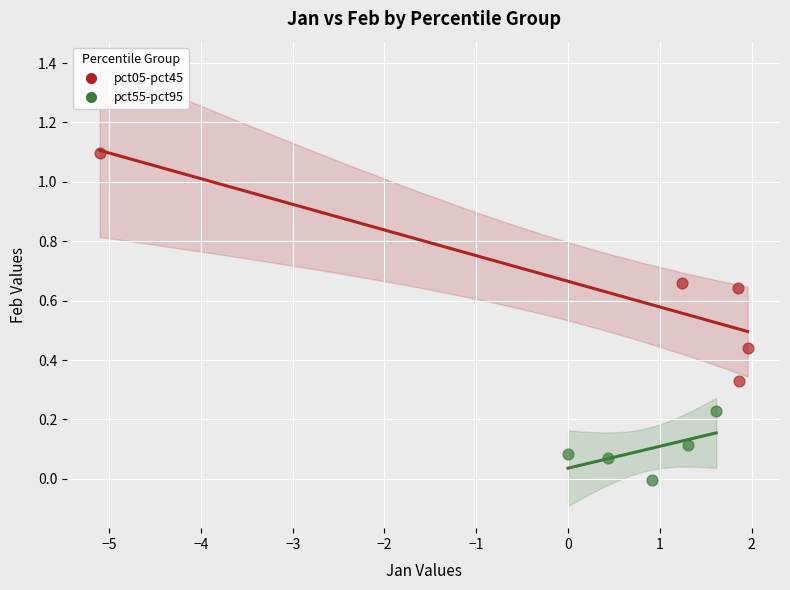

What are all the series names shown in the legend?

pct05-pct45, pct55-pct95